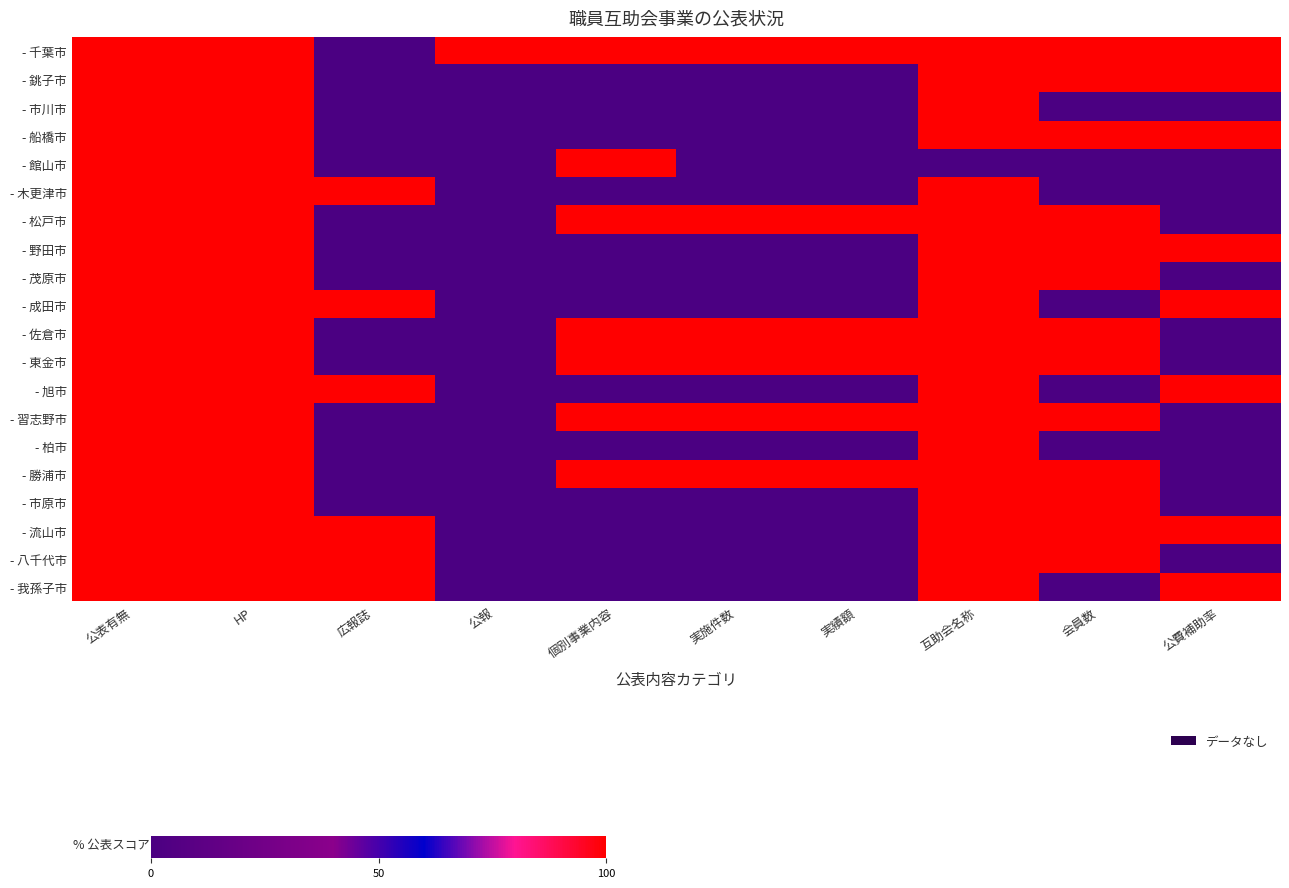

Which category has the lowest value across all series?

広報誌